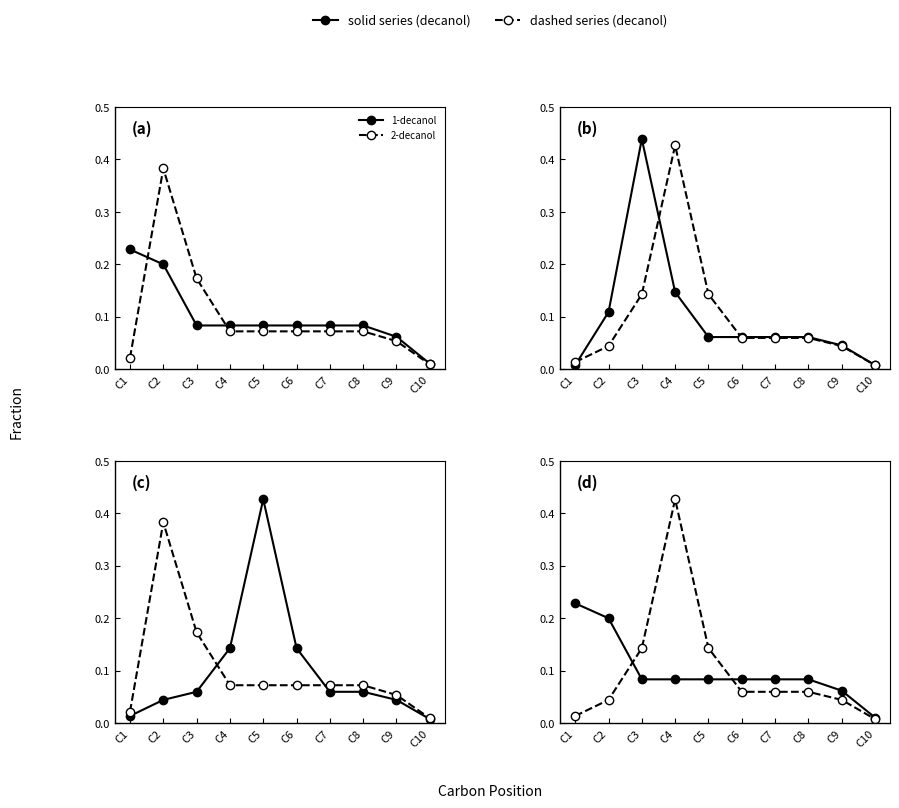

Is it true that 5-decanol equals 0.1 at C7?

False